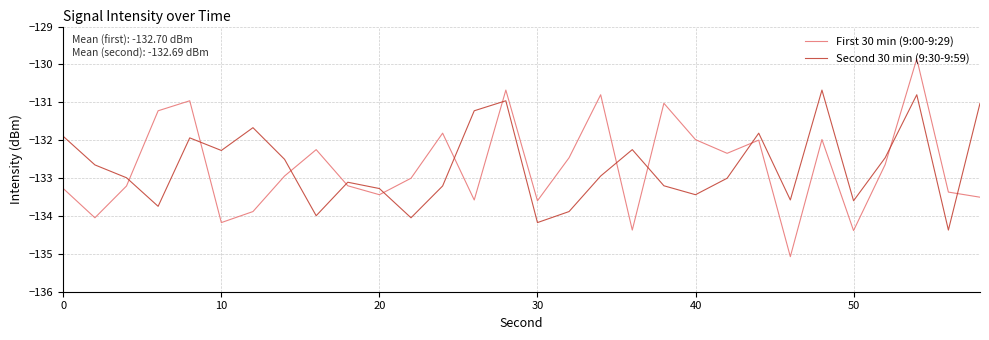

How many intersections are there between Second 30 min (9:30-9:59) and First 30 min (9:00-9:29)?

12